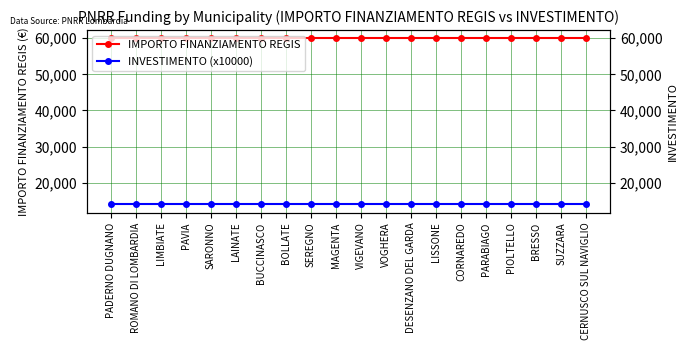

What is the sum of the INVESTIMENTO (x10000) values at PIOLTELLO and LIMBIATE?

28000